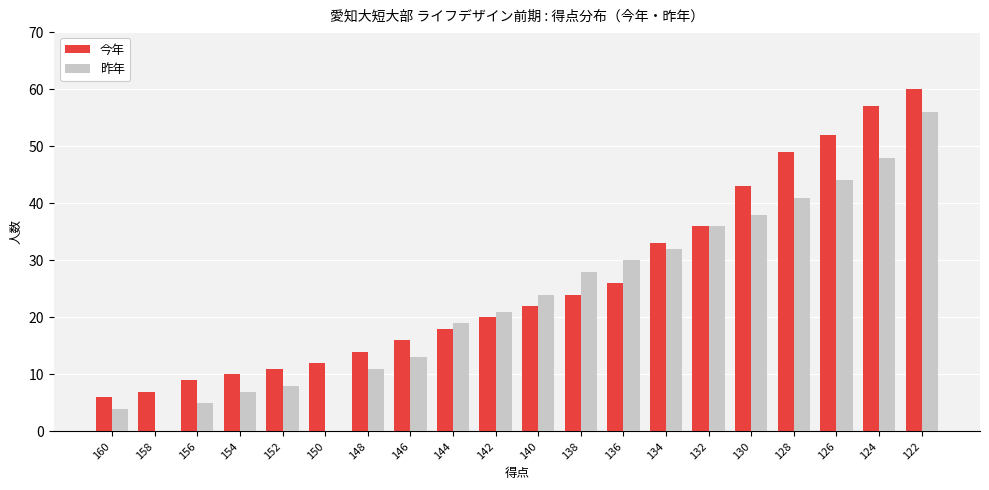

What is the average value of the 今年 series?

26